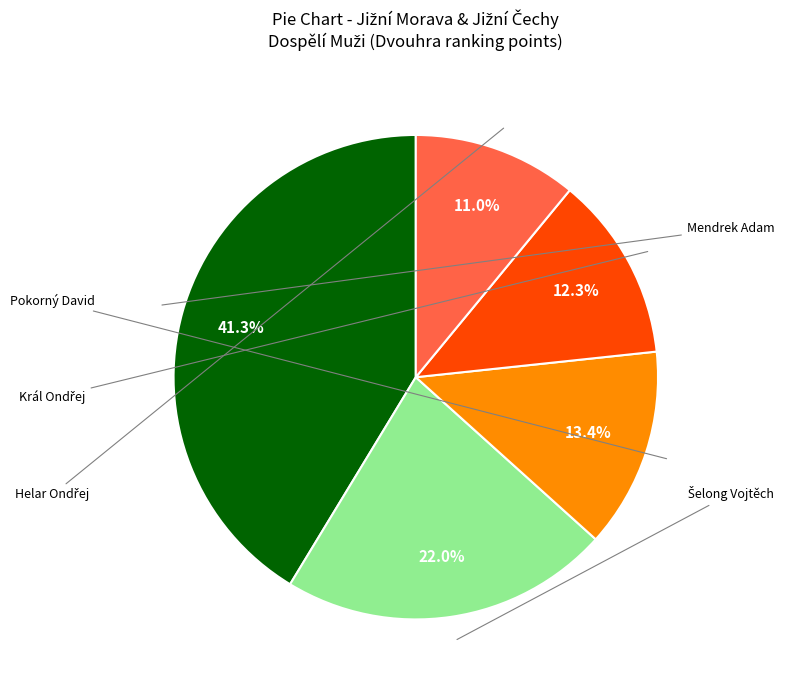

Is there a majority slice in this chart?

No